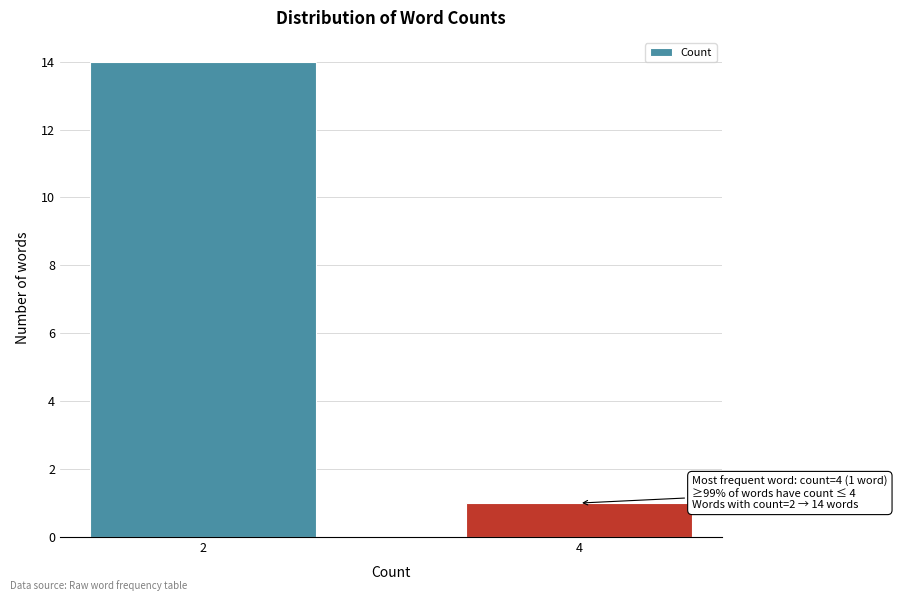

Reading left to right, transcribe all the data shown in this chart.

14	1